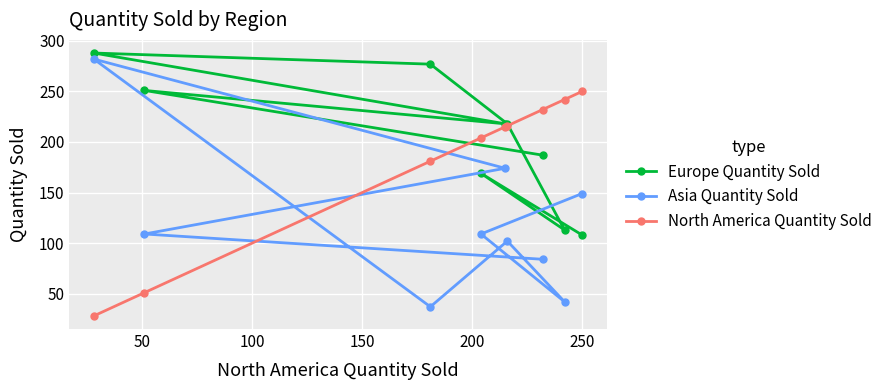

What is the highest value of the Europe Quantity Sold series?

288